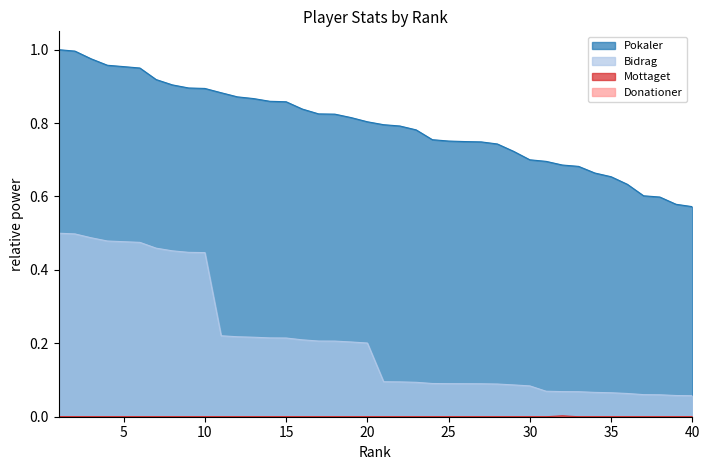

Which series has the largest range (max minus min)?

Bidrag